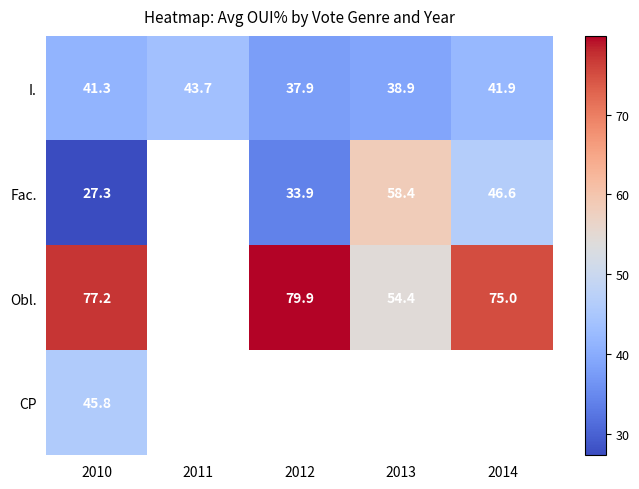

At which label does I. first exceed 41?

2010